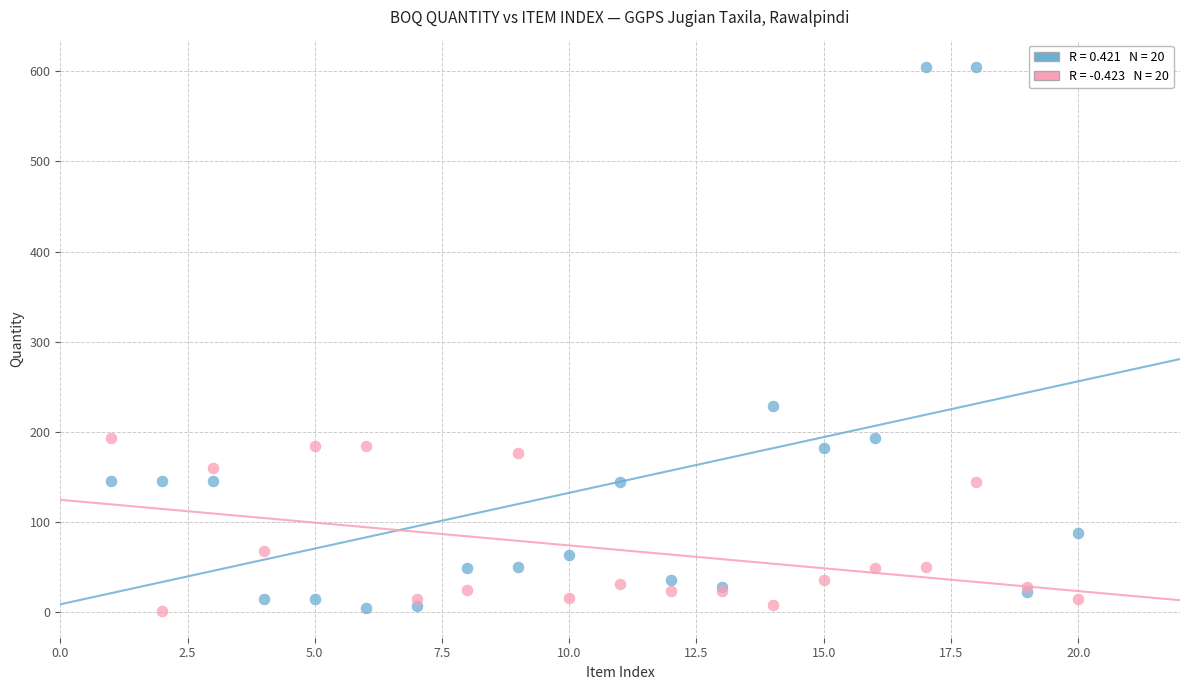

Across all series, what Y value is closest to 303?

229.2